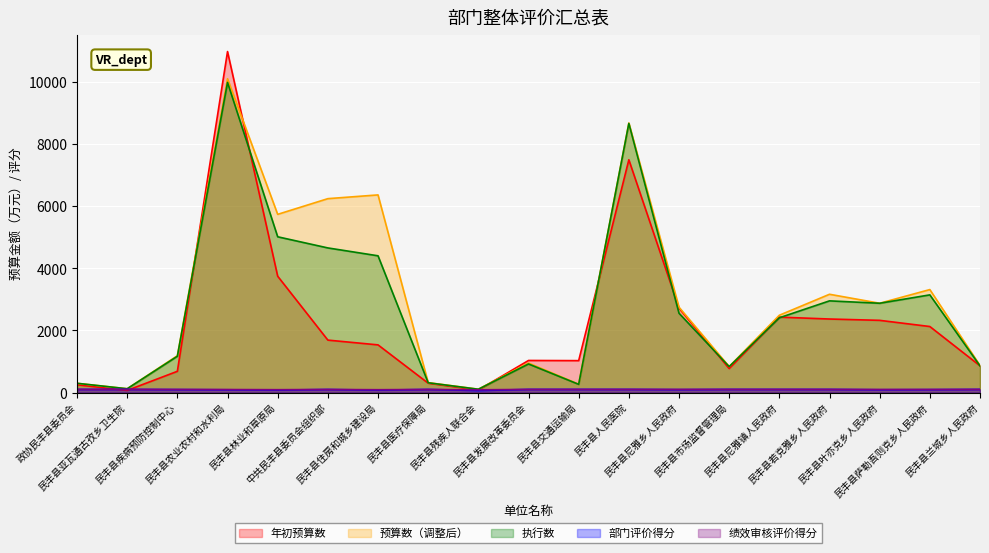

What are all the series names shown in the legend?

年初预算数, 预算数（调整后）, 执行数, 部门评价得分, 绩效审核评价得分